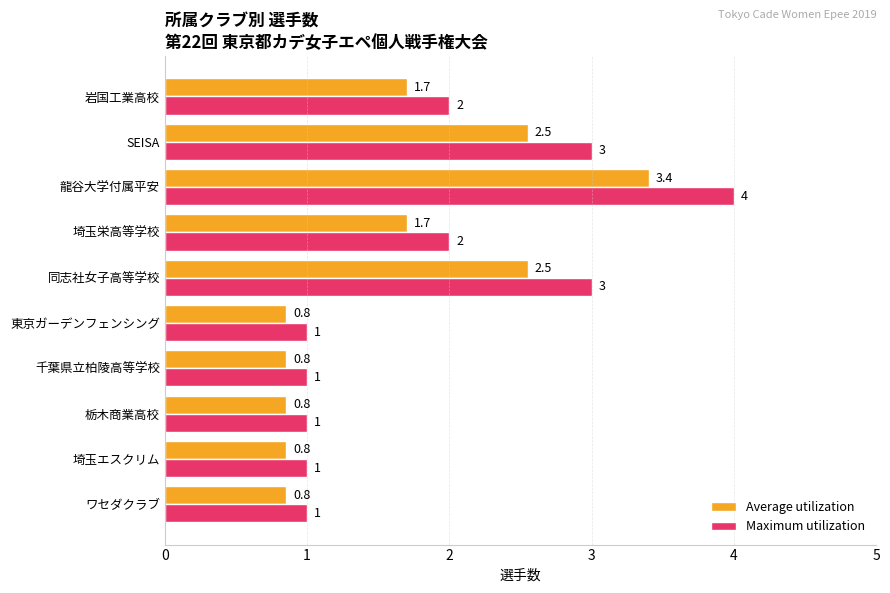

The value of Average utilization at ワセダクラブ is 0.8. True or false?

True